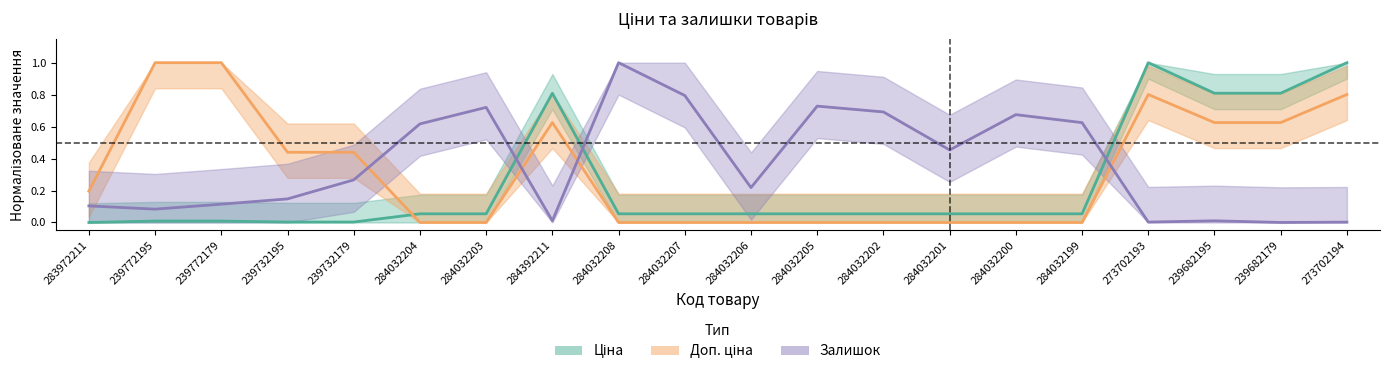

Between which two adjacent categories do Доп. ціна and Залишок first intersect?

239732179 and 284032204